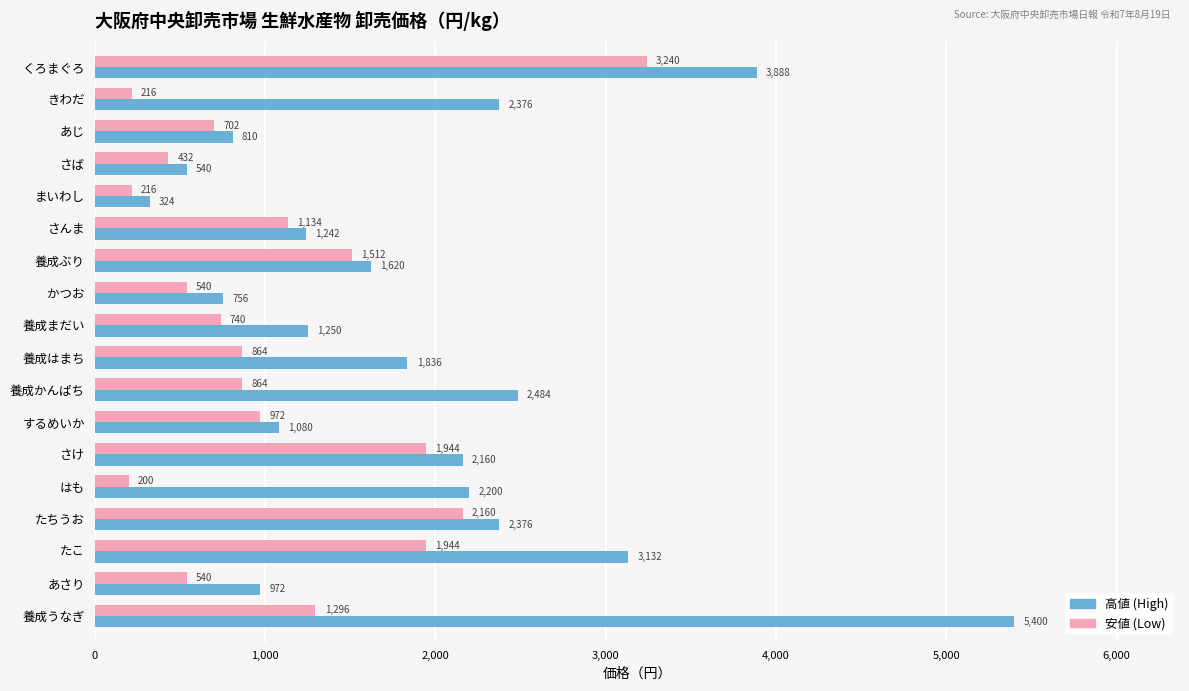

What is the total value across all series at 養成うなぎ?

6696